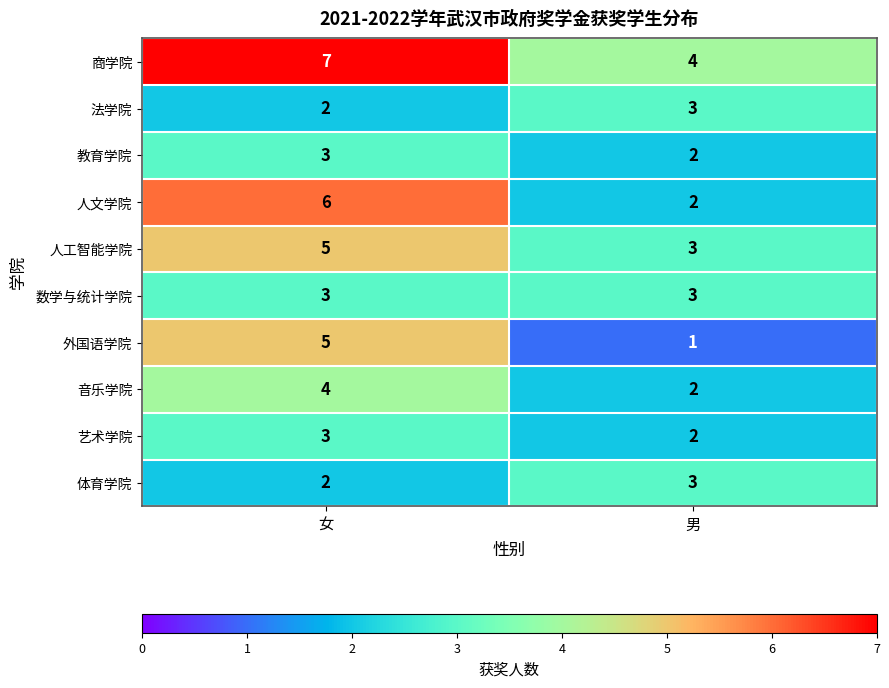

Is the value of 法学院 at 男 greater than the value of 人工智能学院 at 女?

No